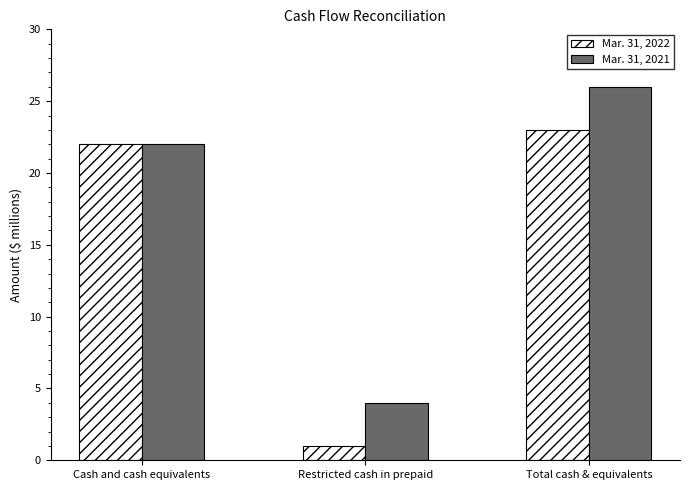

What position from the right is Total cash & equivalents?

1